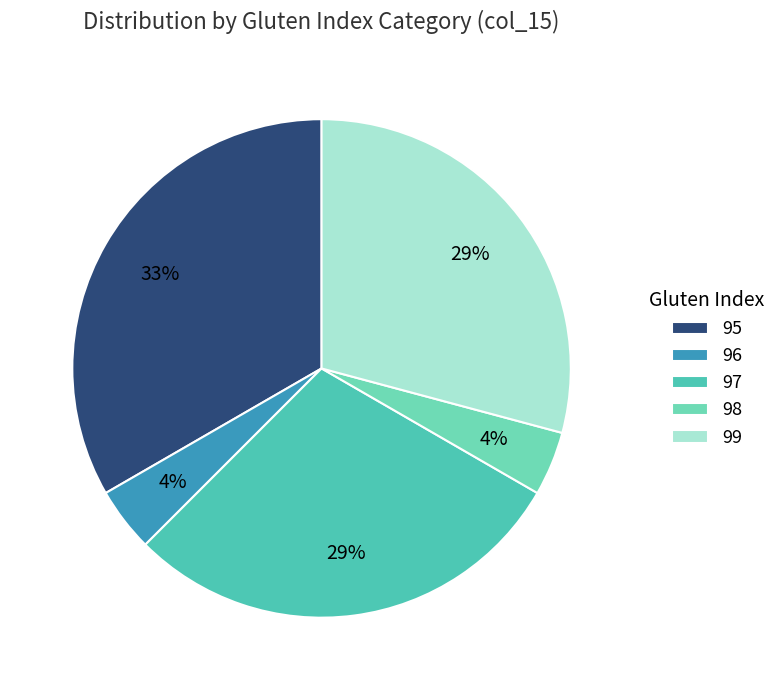

What percentage is the 99 slice, to the nearest percent?

29%